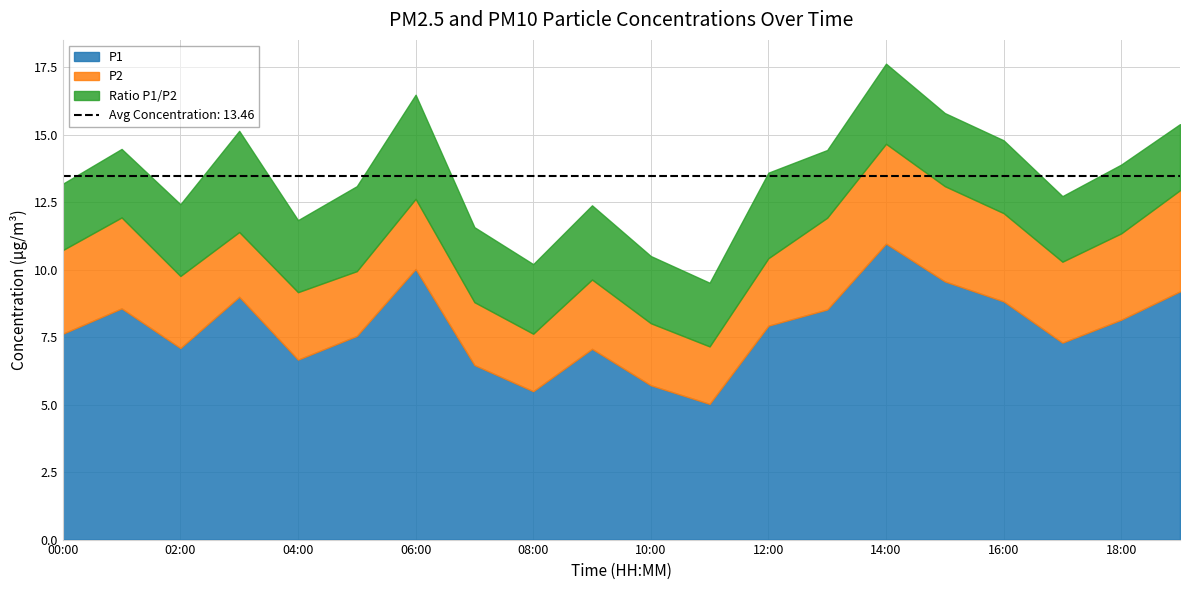

How many lines are shown in the chart?

3